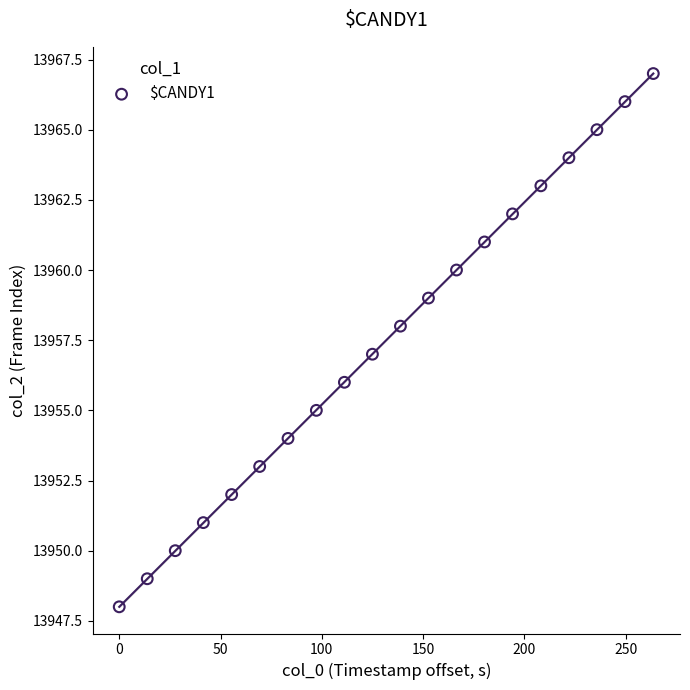

What is the range of Y values (max minus min)?

19